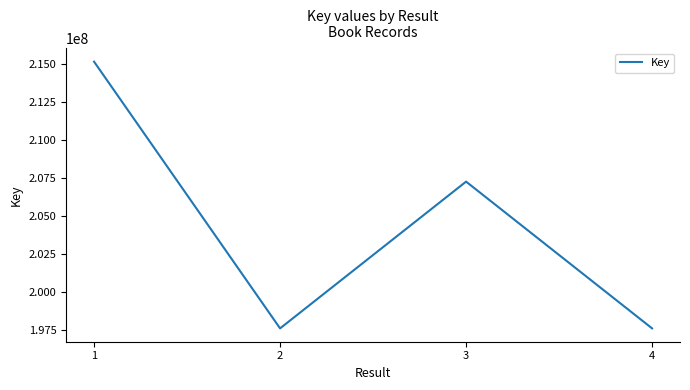

What is the sum of all values?

817620982